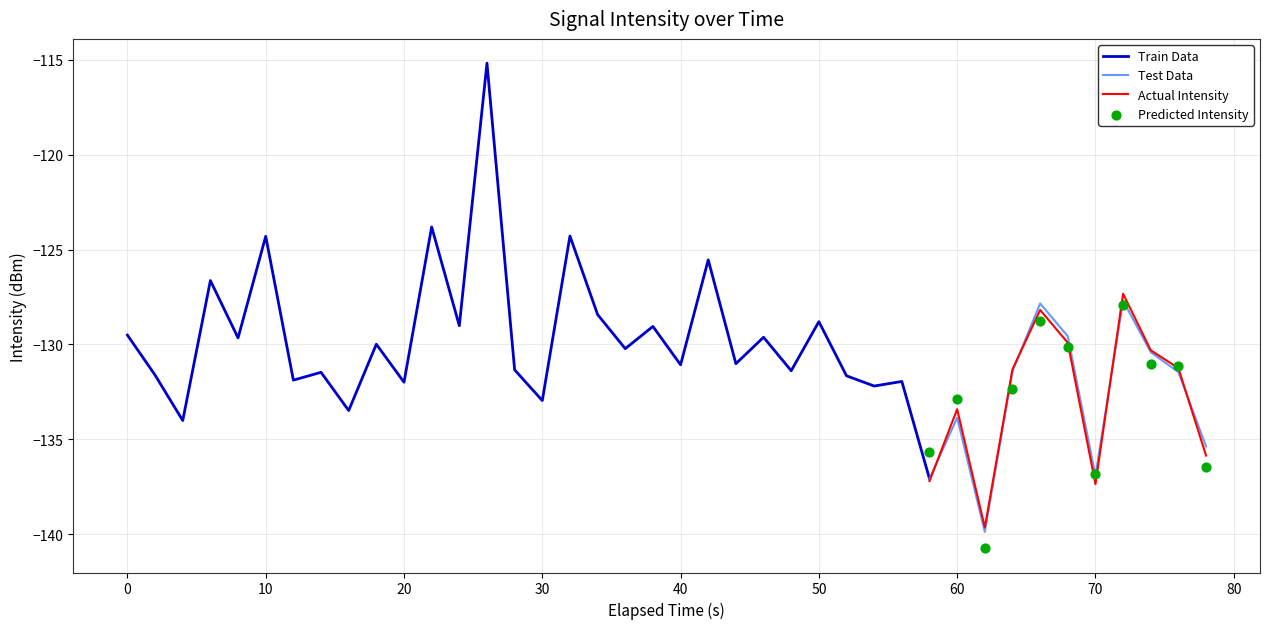

Between 24 and 38, which is larger?

24